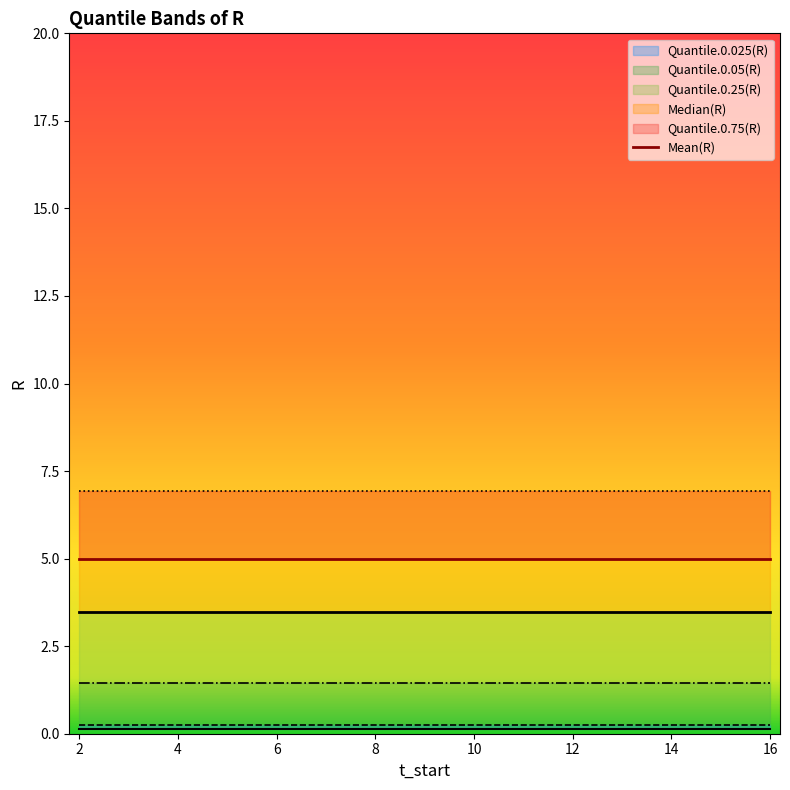

Reading right to left, transcribe all the data shown in this chart.

Quantile.0.025(R): 0.1	0.1	0.1	0.1	0.1	0.1	0.1	0.1	0.1	0.1	0.1	0.1	0.1	0.1	0.1
Quantile.0.05(R): 0.3	0.3	0.3	0.3	0.3	0.3	0.3	0.3	0.3	0.3	0.3	0.3	0.3	0.3	0.3
Quantile.0.25(R): 1.4	1.4	1.4	1.4	1.4	1.4	1.4	1.4	1.4	1.4	1.4	1.4	1.4	1.4	1.4
Median(R): 3.5	3.5	3.5	3.5	3.5	3.5	3.5	3.5	3.5	3.5	3.5	3.5	3.5	3.5	3.5
Quantile.0.75(R): 6.9	6.9	6.9	6.9	6.9	6.9	6.9	6.9	6.9	6.9	6.9	6.9	6.9	6.9	6.9
Mean(R): 5.0	5.0	5.0	5.0	5.0	5.0	5.0	5.0	5.0	5.0	5.0	5.0	5.0	5.0	5.0